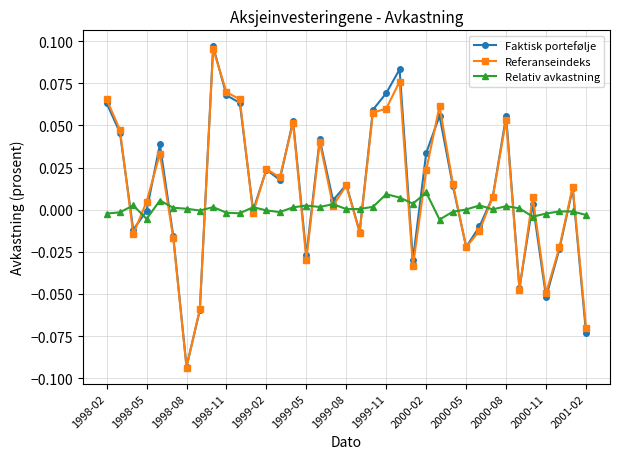

Which series has the largest range (max minus min)?

Faktisk portefølje